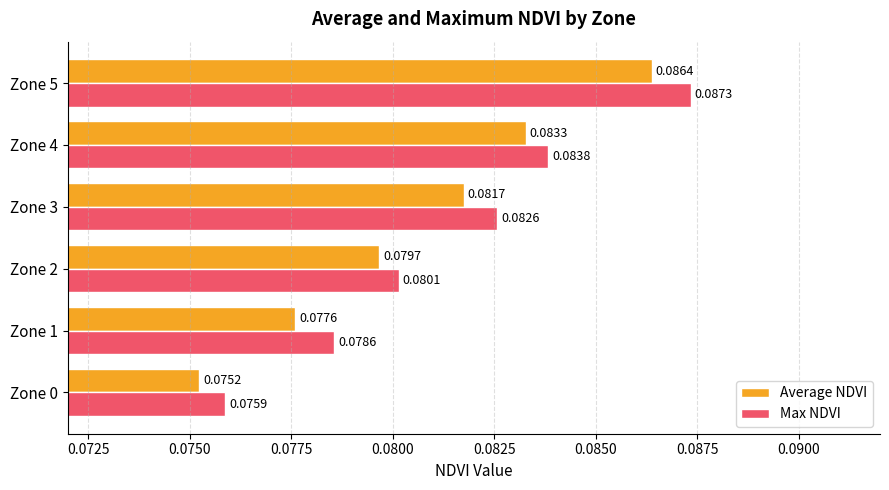

Rank the series by their maximum value, from highest to lowest.

Max NDVI, Average NDVI